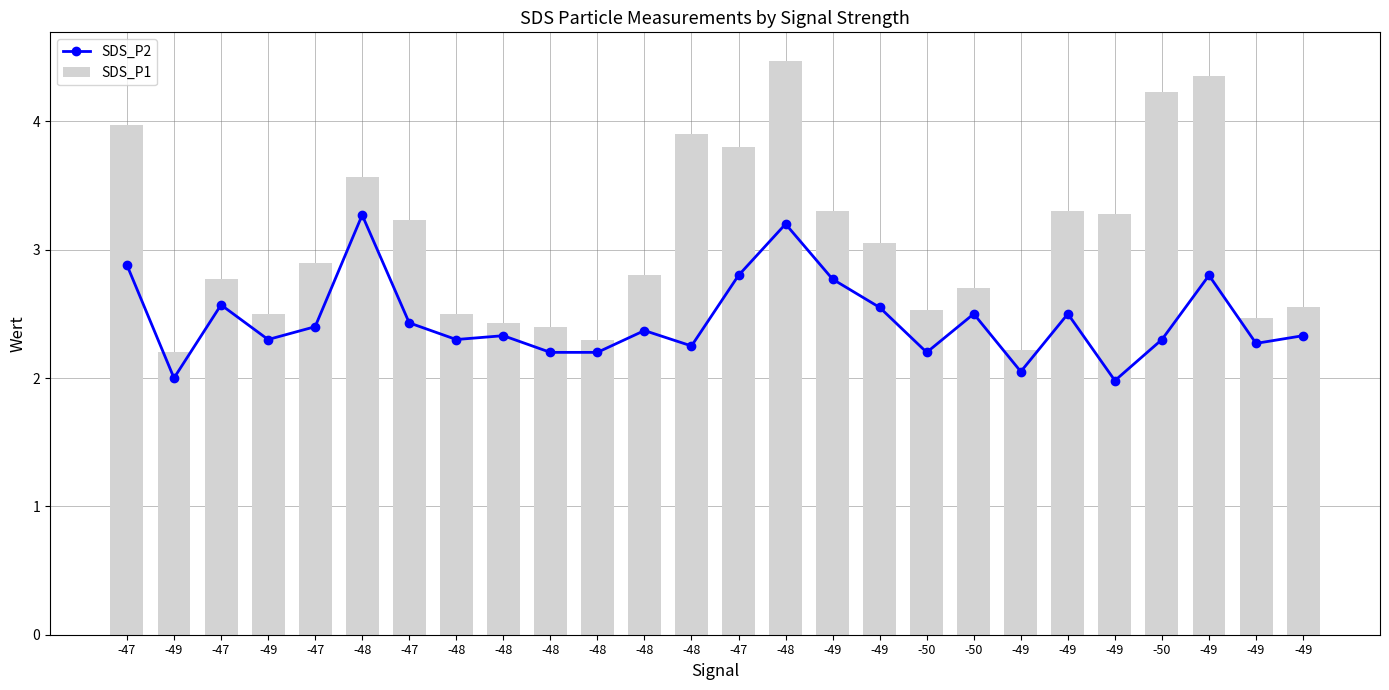

Between -47 and -49, which is larger?

-49